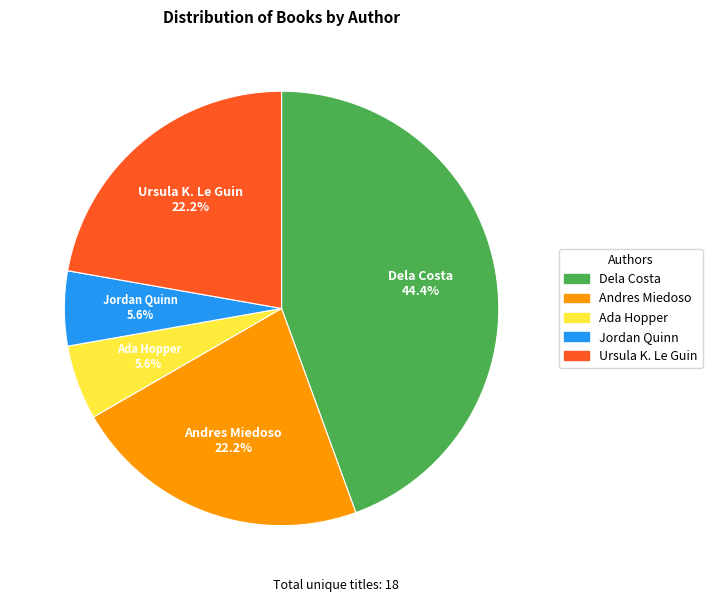

Combined, what portion of the pie is Ada Hopper and Dela Costa?

50.0%